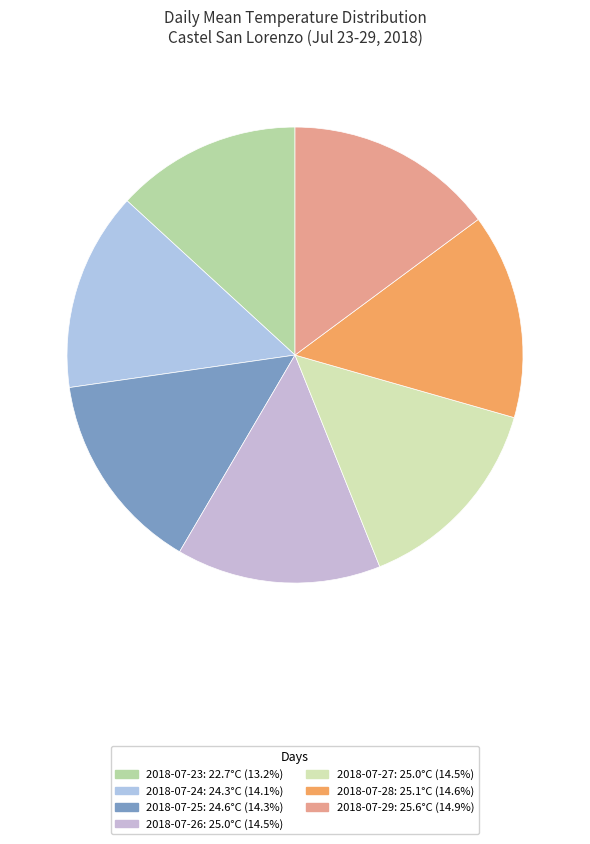

Rank the categories by value from lowest to highest.

2018-07-23, 2018-07-24, 2018-07-25, 2018-07-26, 2018-07-27, 2018-07-28, 2018-07-29